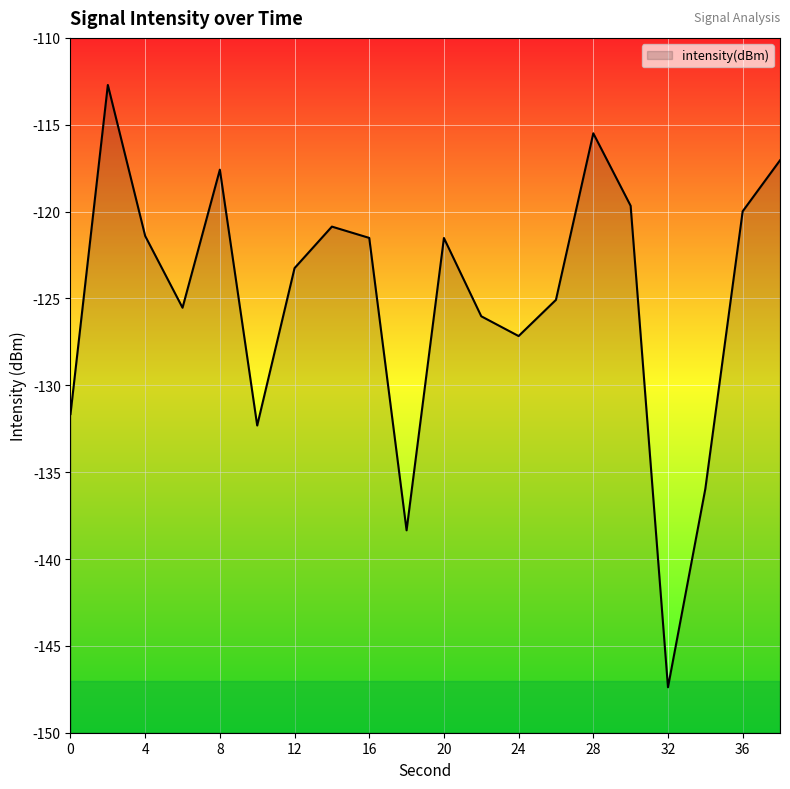

The value at 28 is -24.0. True or false?

False